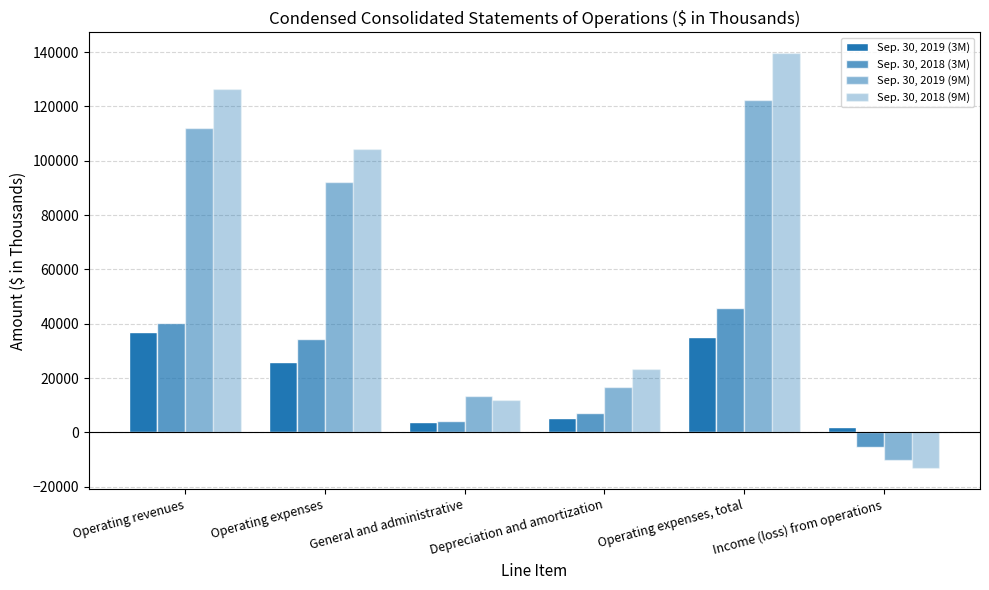

The value of Sep. 30, 2018 (9M) at Operating revenues is 126486. True or false?

True